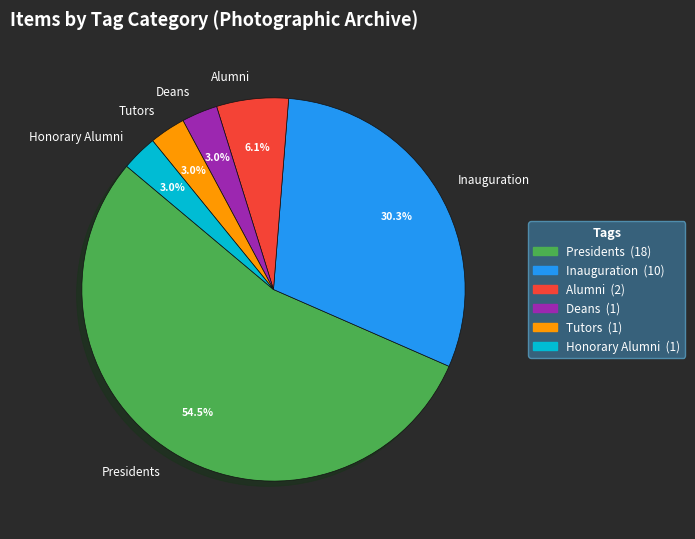

To the nearest percent, what percentage of the pie is Deans?

3%